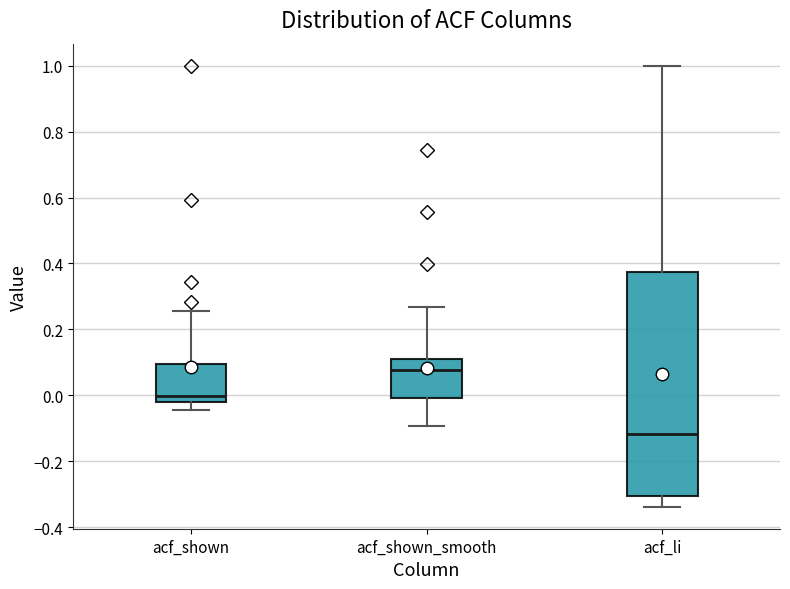

Comparing the boxes themselves (not the whiskers), which one is the tallest?

acf_li